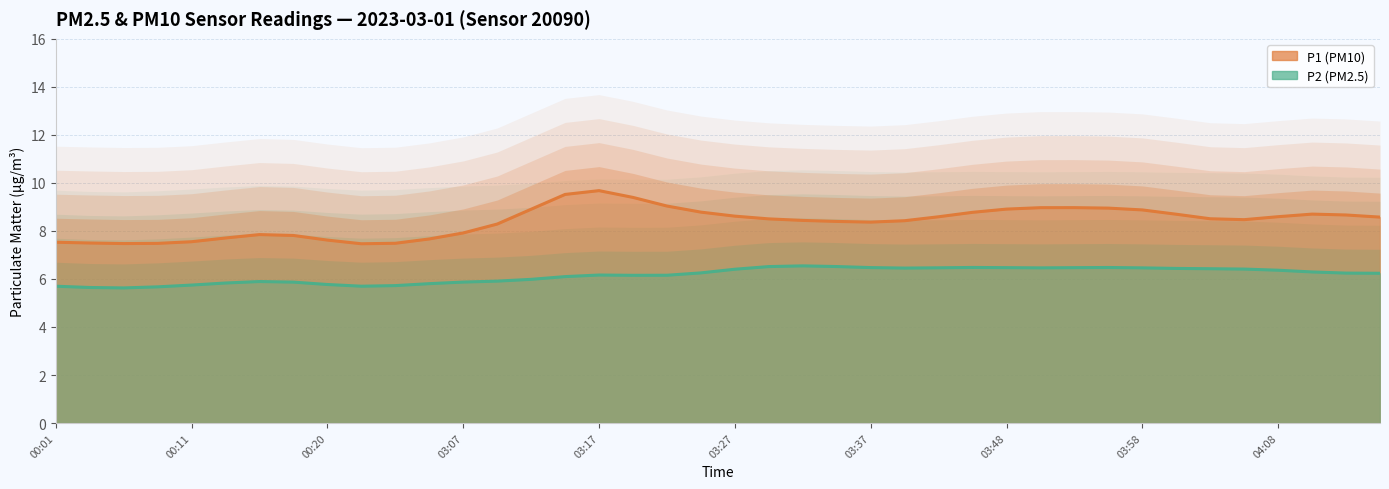

What are all the series names shown in the legend?

P1, P2